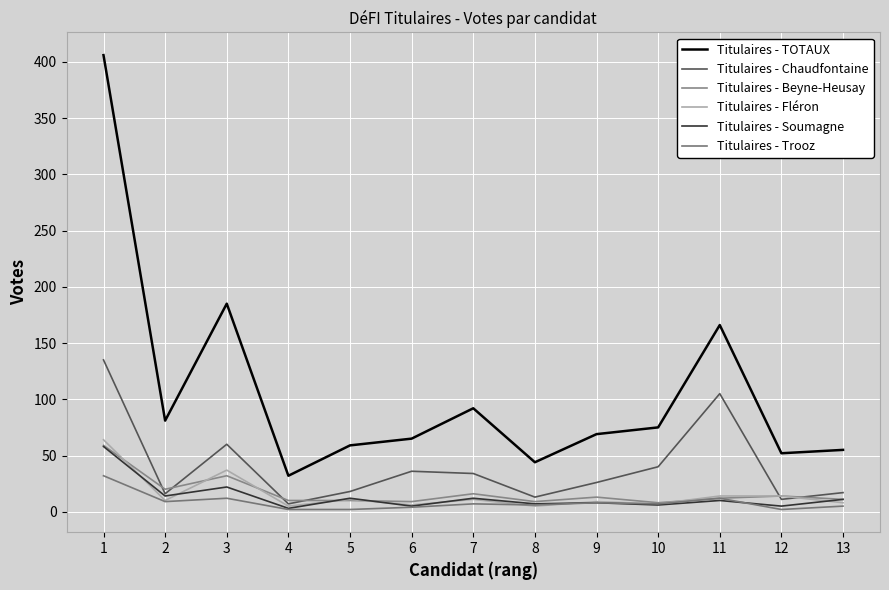

At how many categories does at least one series exceed 190?

1